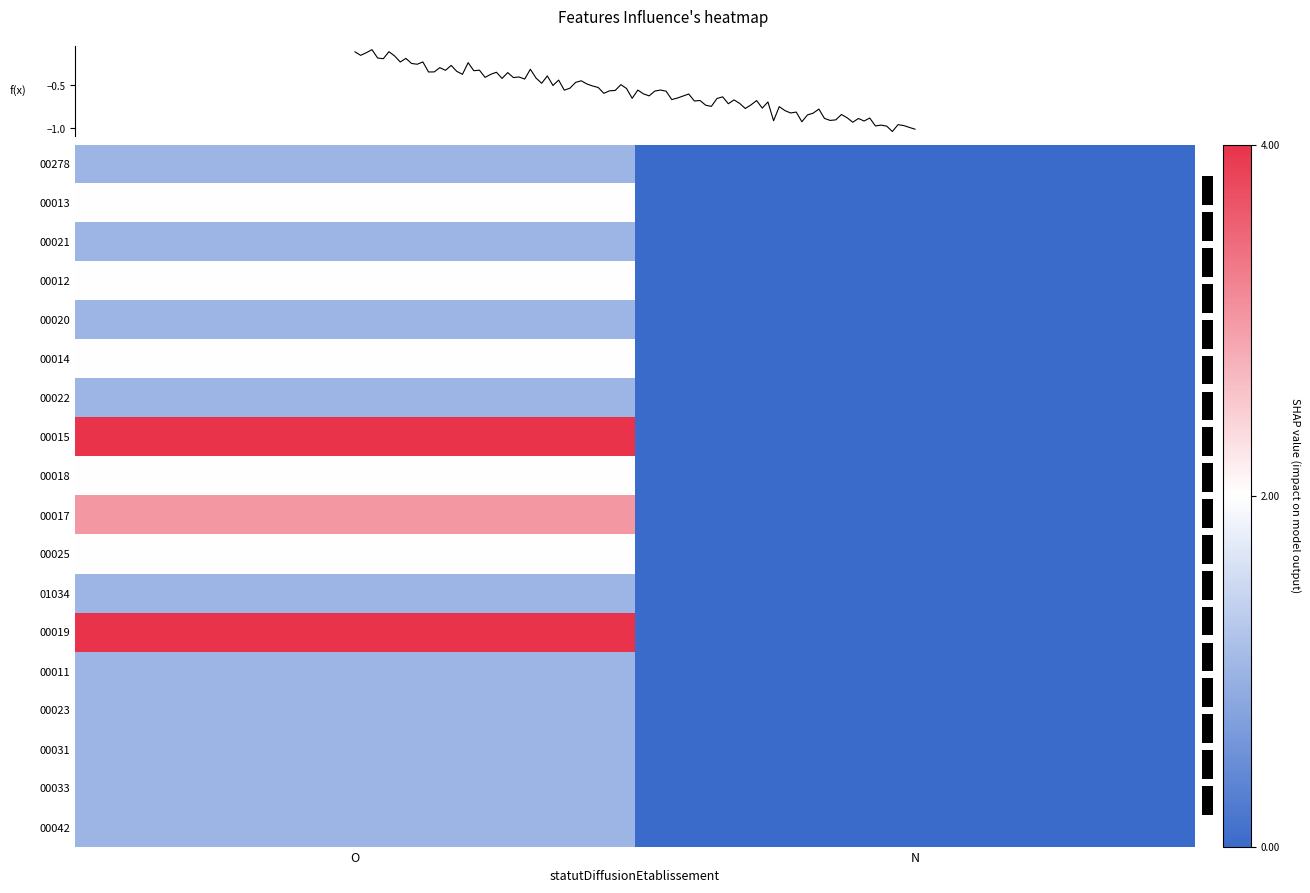

Count the number of data series in this chart.

18